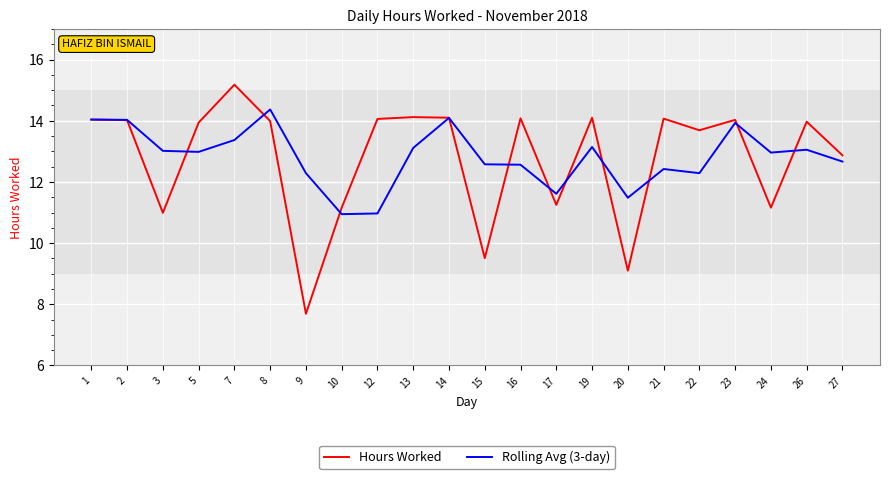

List the series in order of their peak value, highest first.

Hours Worked, Rolling Avg (3-day)